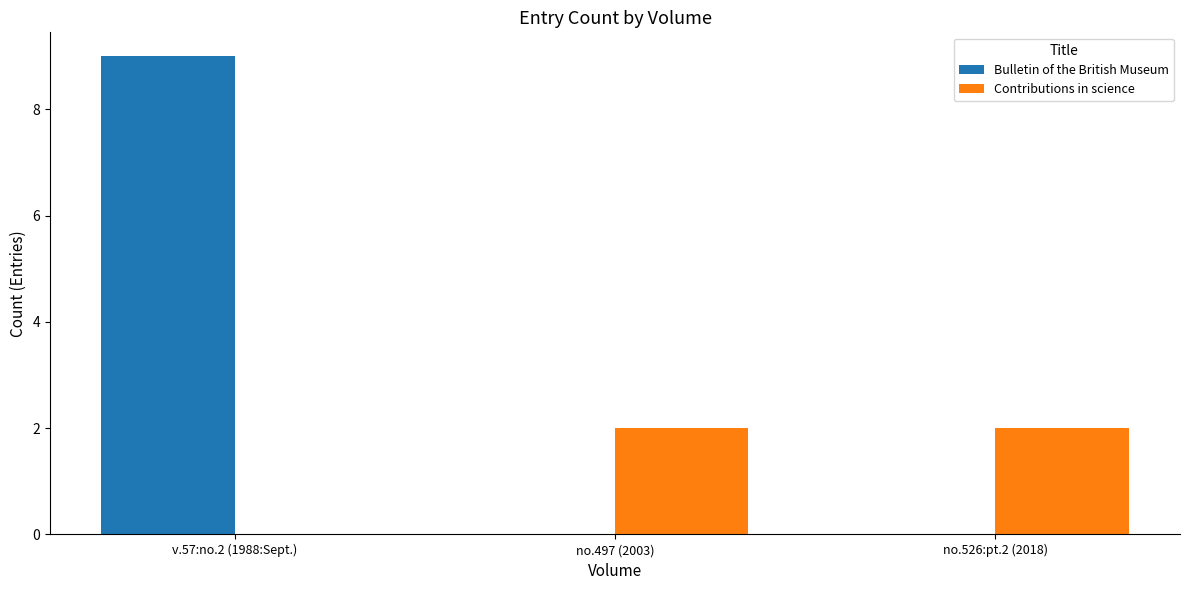

What is the greatest value displayed?

9